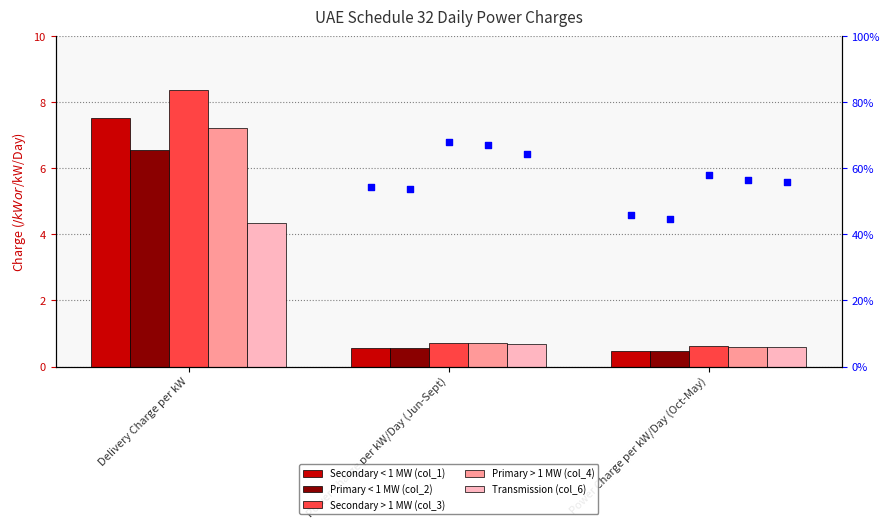

Which series reaches the minimum Y coordinate?

Primary < 1 MW (col_2)